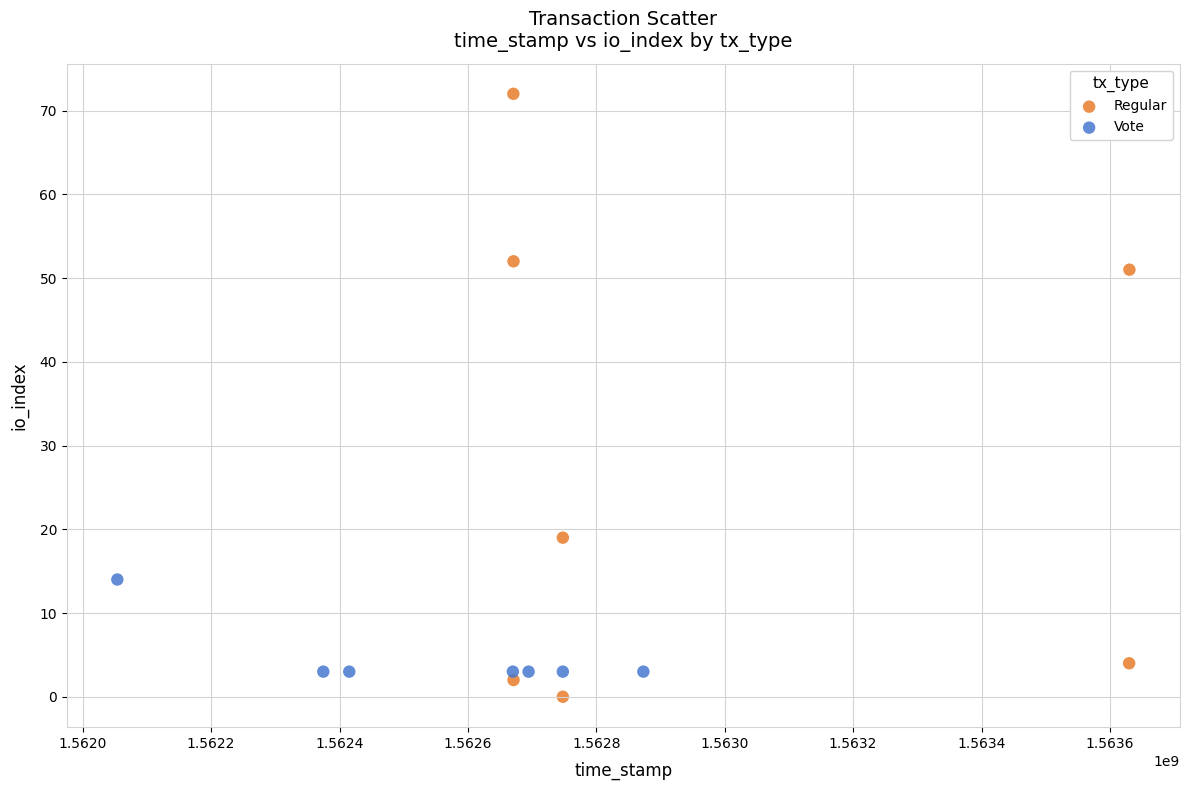

What are all the series names shown in the legend?

Regular, Vote